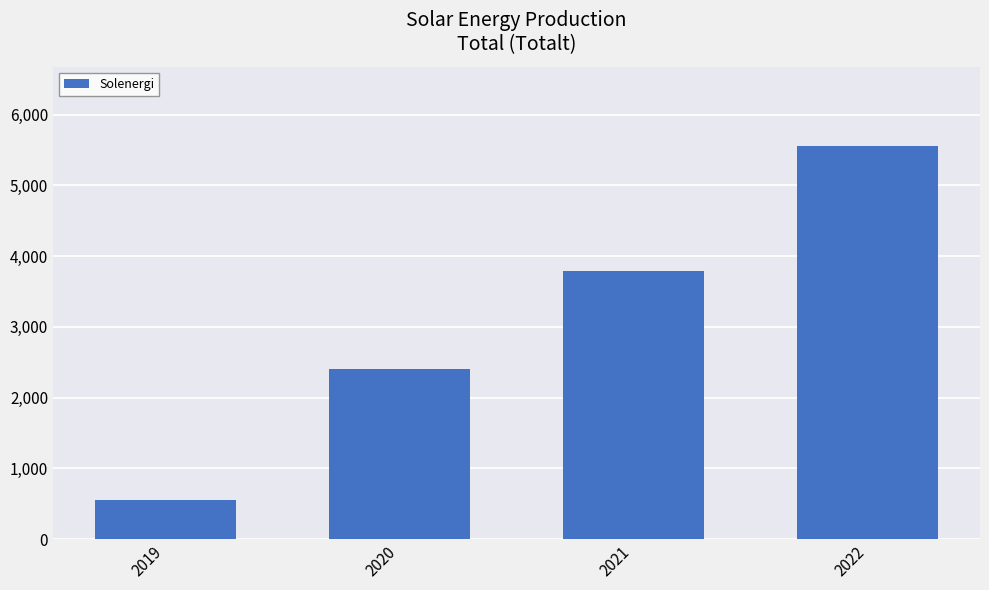

How many data points does each series have?

4